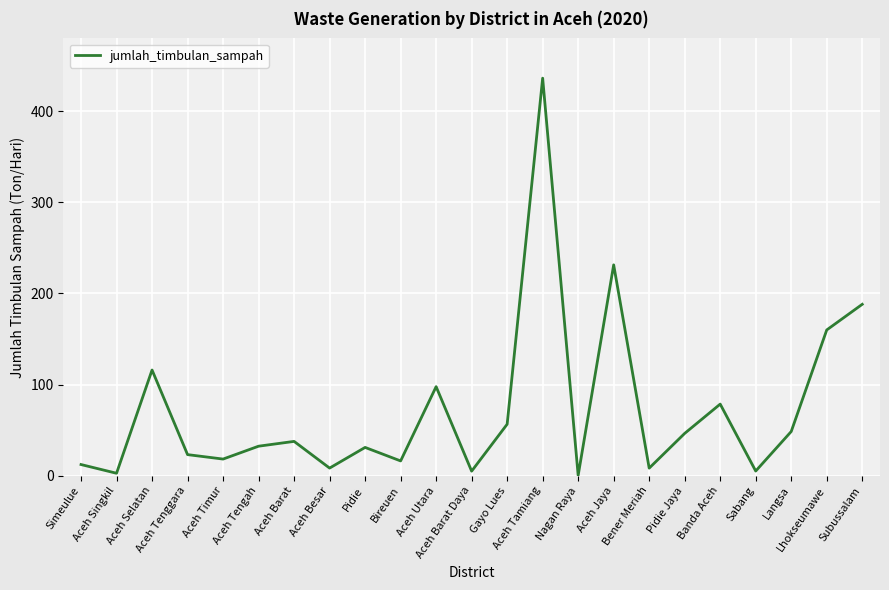

What is the maximum value shown in the chart?

436.3